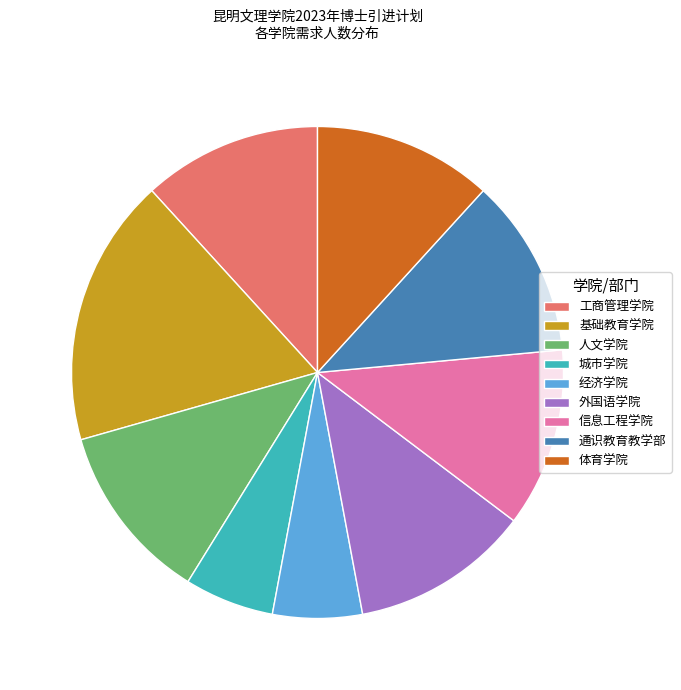

How many segments does this pie chart have?

9